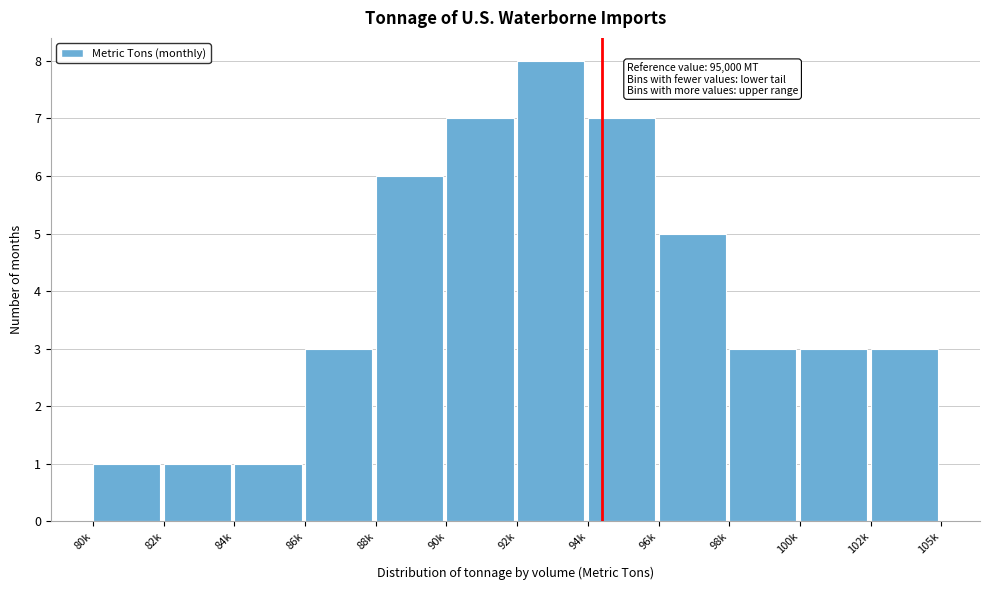

Reading right to left, extract all data points from this chart.

3	3	3	5	7	8	7	6	3	1	1	1